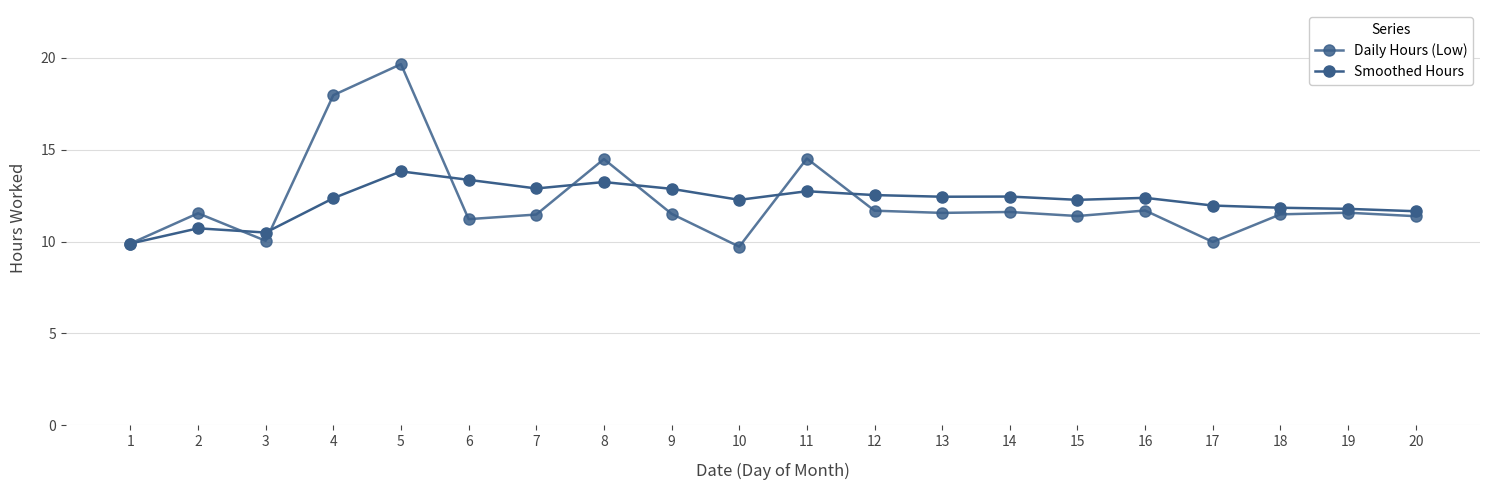

Rank the series by their maximum value, from highest to lowest.

Daily Hours (Low), Smoothed Hours